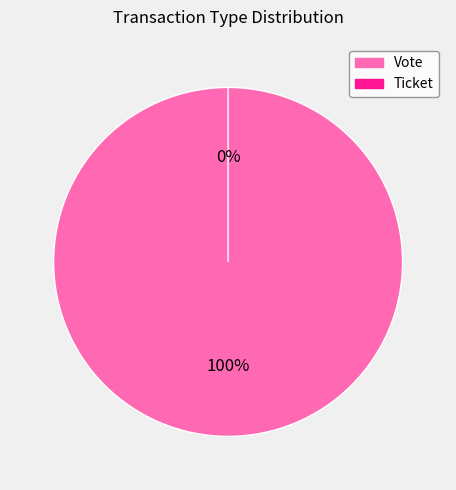

How many segments does this pie chart have?

2